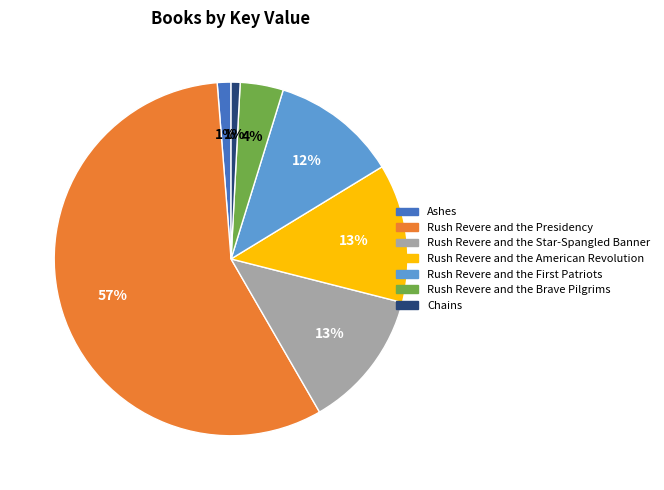

Which slice is the largest?

Rush Revere and the Presidency